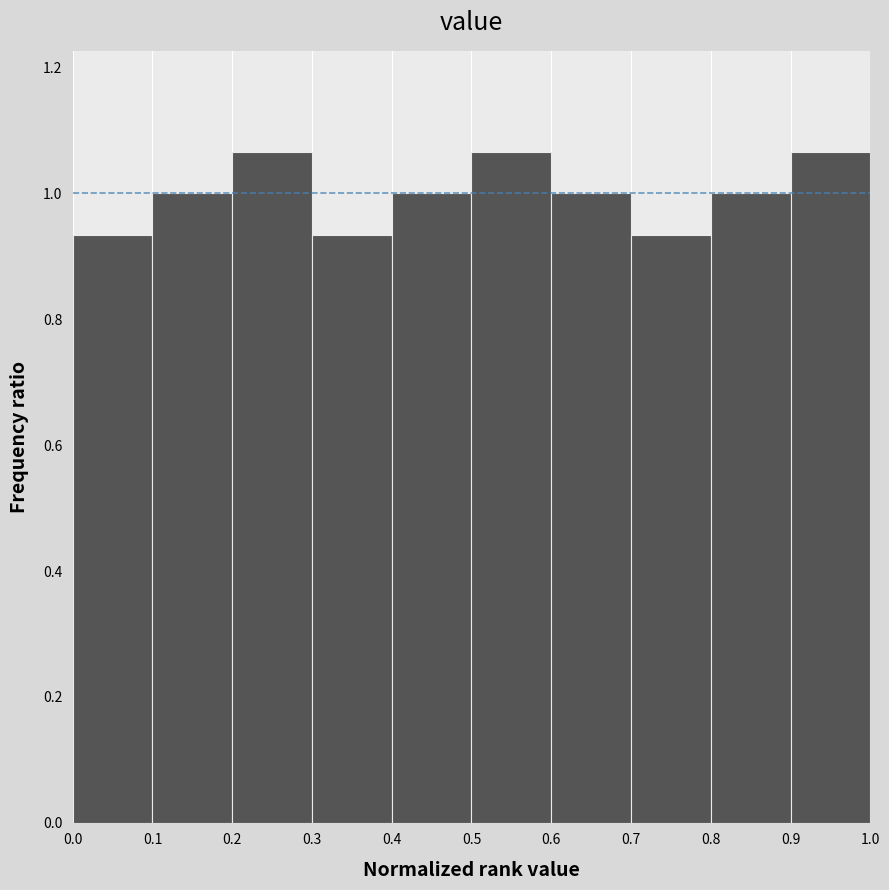

Reading left to right, list every bar in this chart as the range it spans on the x-axis followed by its height. The values are not printed on the chart, so give them approximately, as read against the axis.

0.0 to 0.1: 0.94
0.1 to 0.2: 1.00
0.2 to 0.3: 1.06
0.3 to 0.4: 0.94
0.4 to 0.5: 1.00
0.5 to 0.6: 1.06
0.6 to 0.7: 1.00
0.7 to 0.8: 0.94
0.8 to 0.9: 1.00
0.9 to 1.0: 1.06